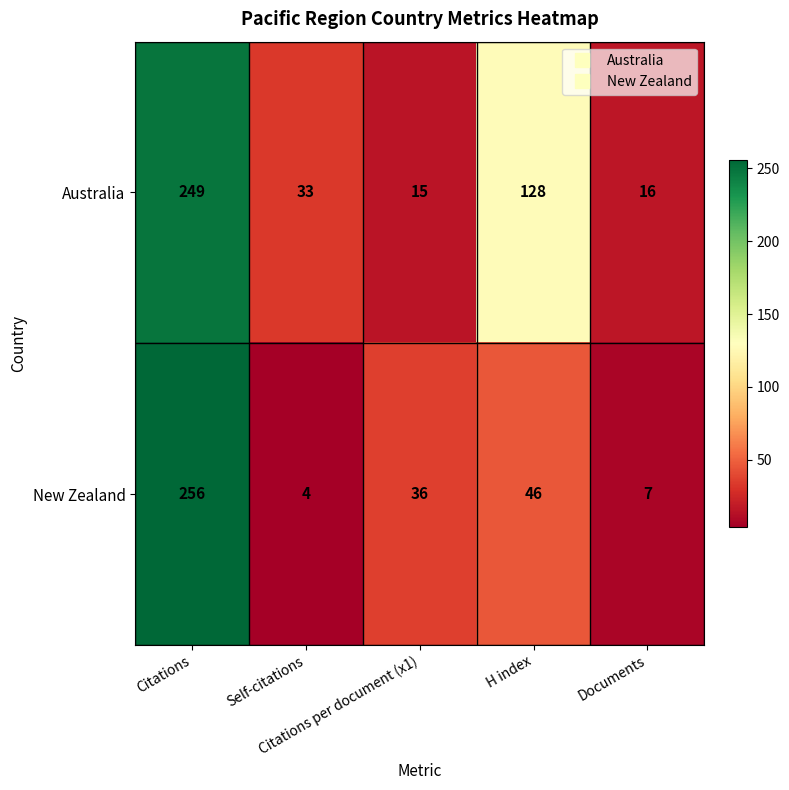

Which series has the largest total across all categories?

Australia